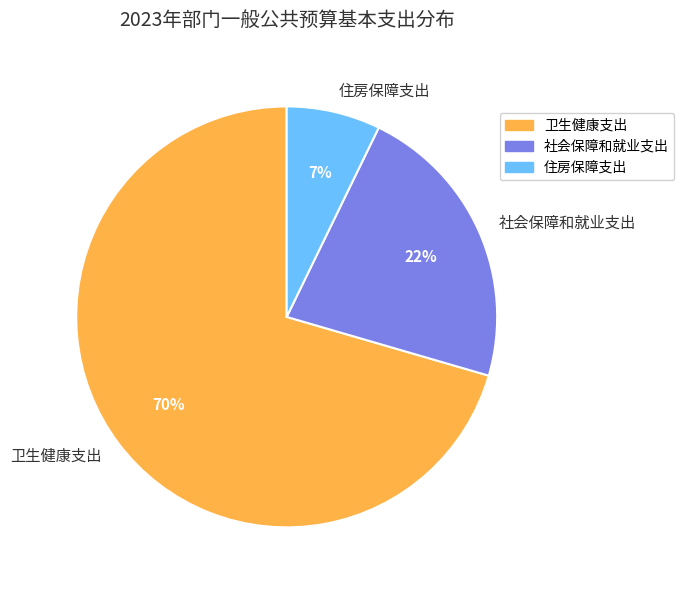

Does 住房保障支出 account for over 50% of the chart?

No